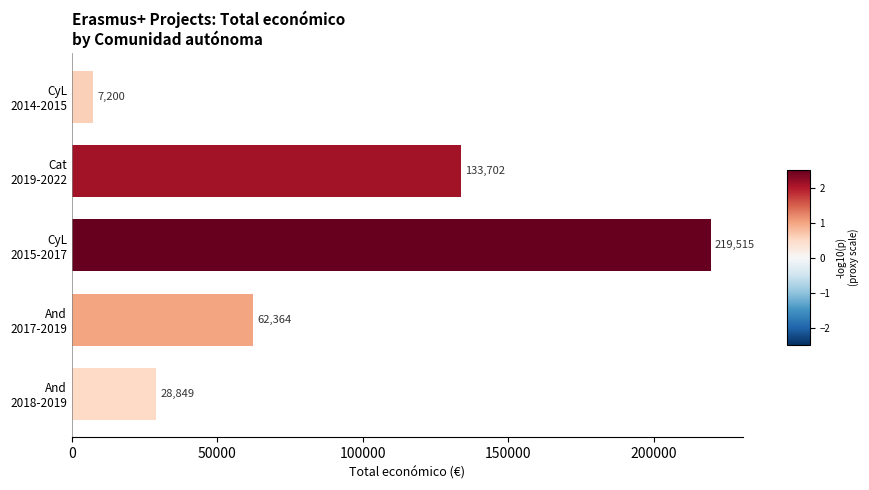

Reading top to bottom, list all the values displayed in this chart.

7200	133702	219515	62364	28849